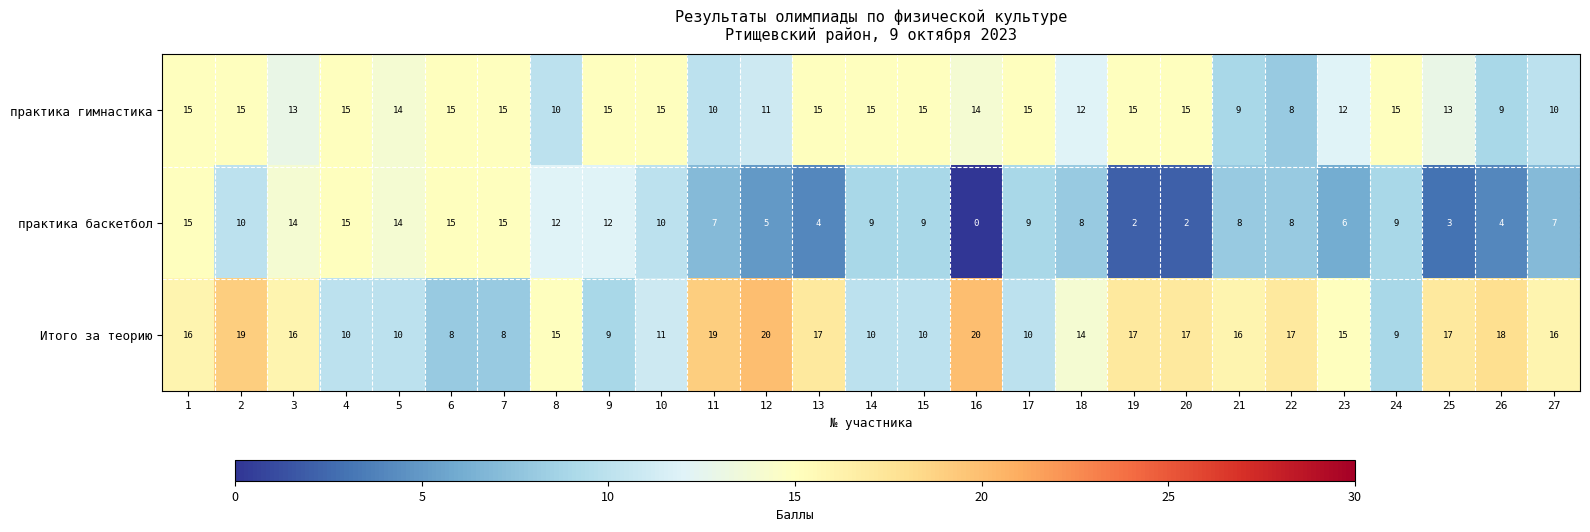

What is the sum of all практика баскетбол values?

232